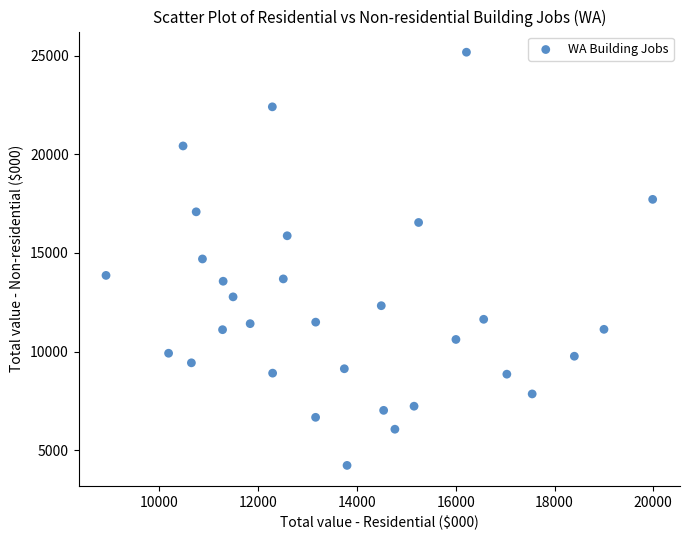

What is the range of Y values (max minus min)?

20933